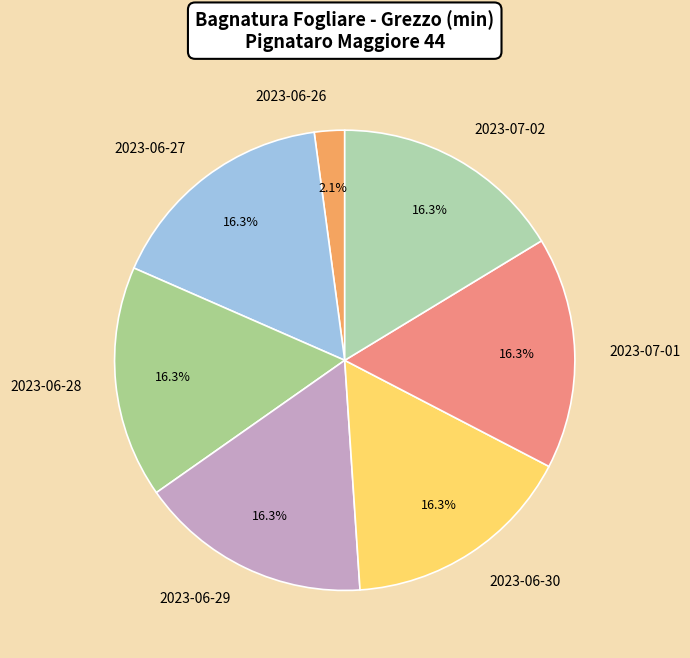

What is the smallest slice in the pie chart?

2023-06-26